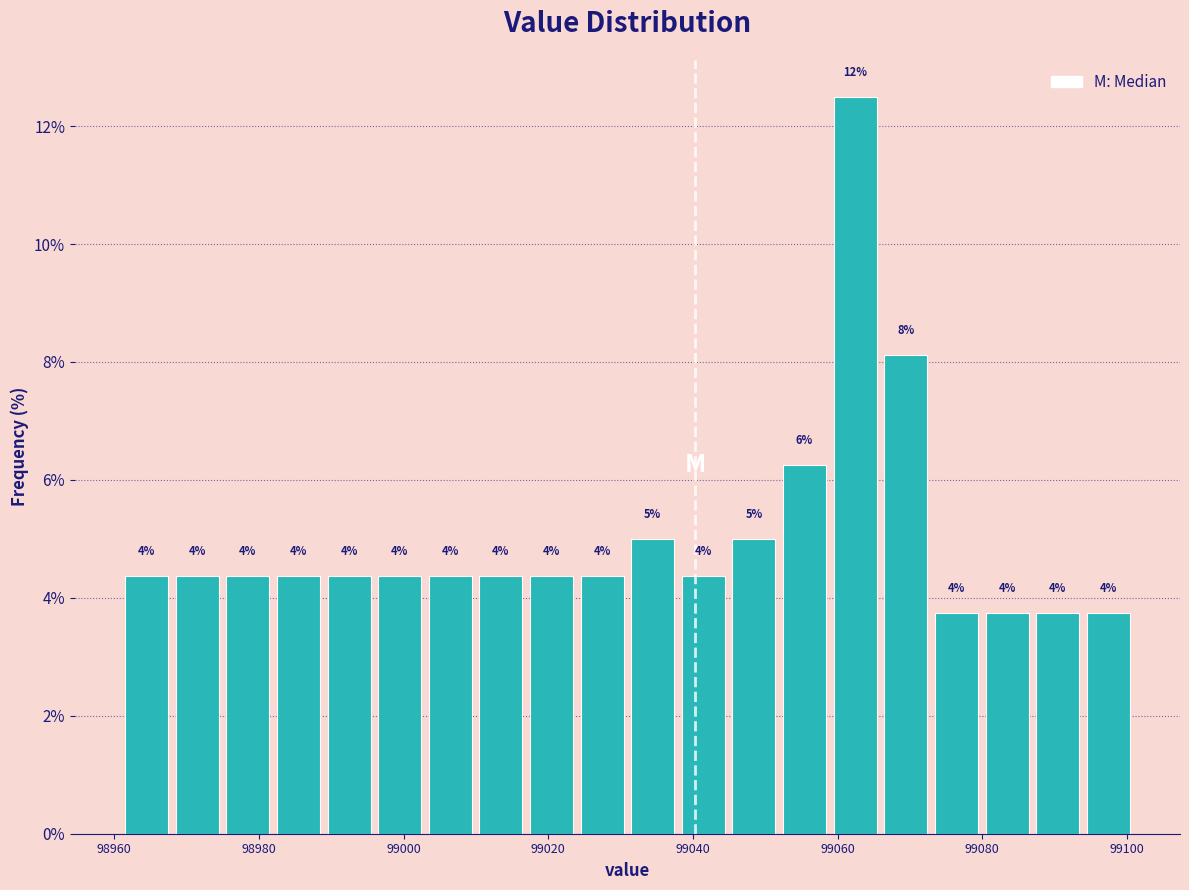

Around what value on the x-axis is the tallest bar? Give the approximate position of its centre, as read against the axis.

99062